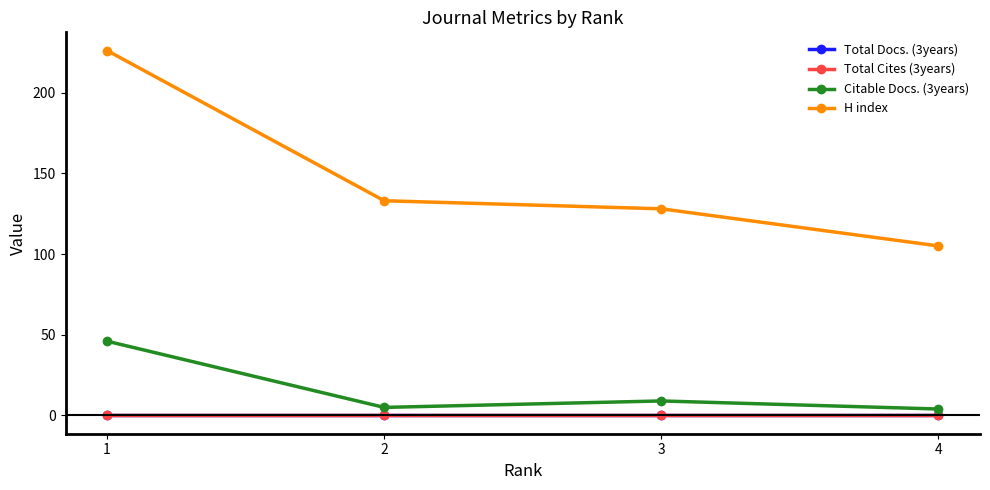

Does the chart have visible grid lines?

No